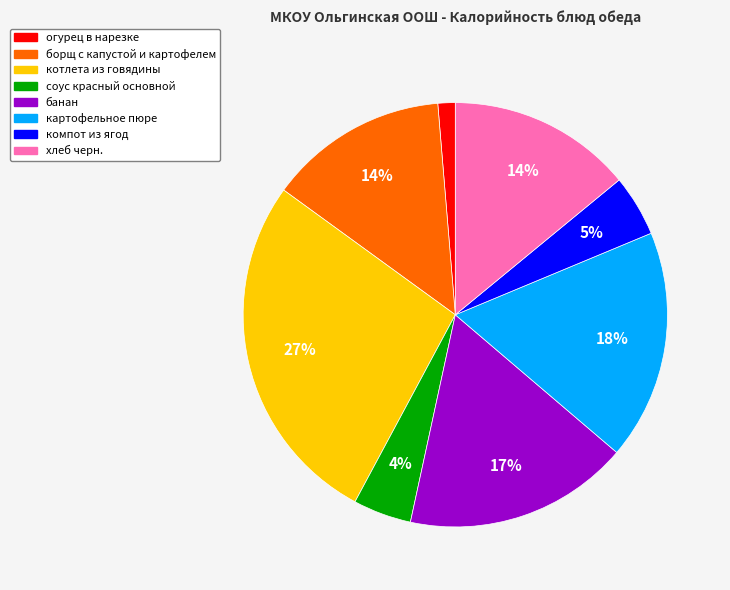

How many segments does this pie chart have?

8